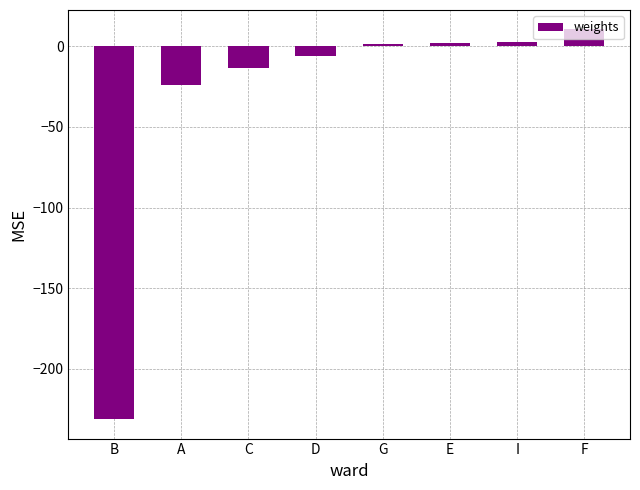

What is the difference between the second highest and minimum values?

233.7